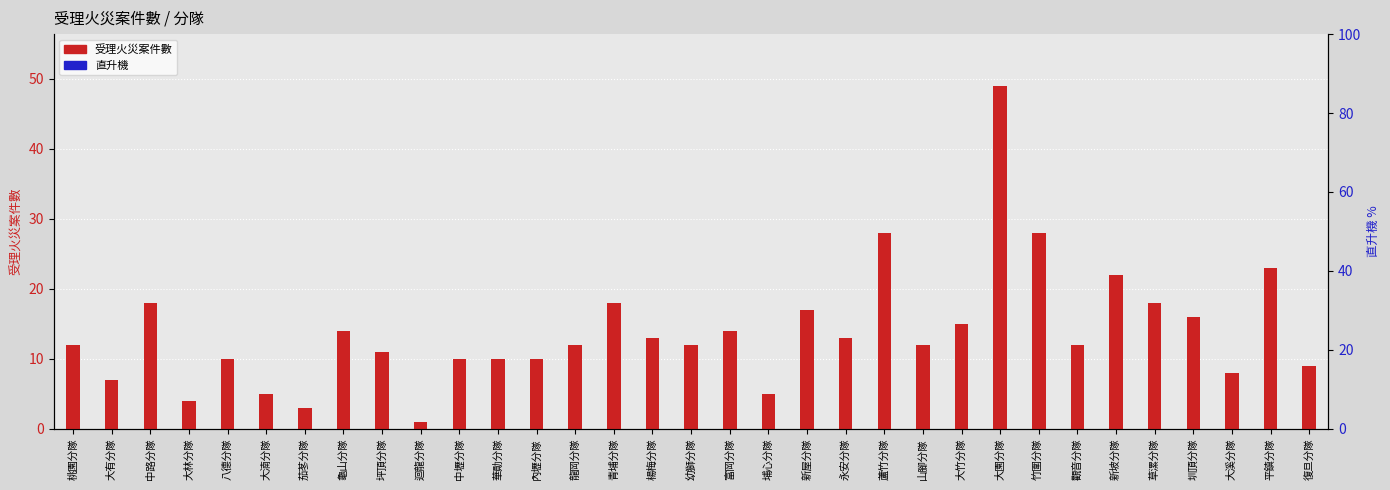

Is the value of 直升機 at 大湳分隊 greater than the value of 受理火災案件數 at 大林分隊?

No